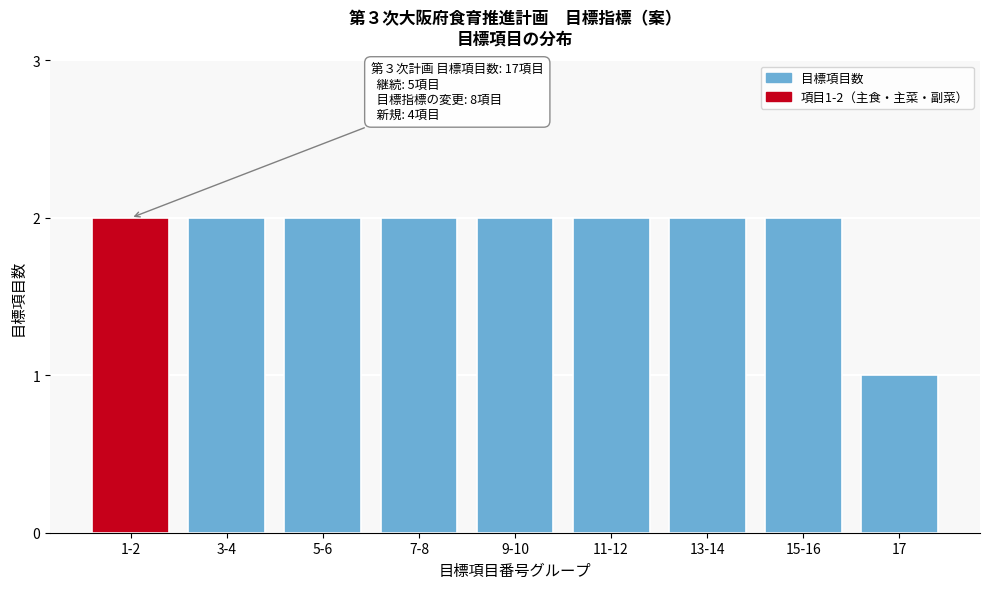

Reading right to left, list all the values displayed in this chart.

1	2	2	2	2	2	2	2	2